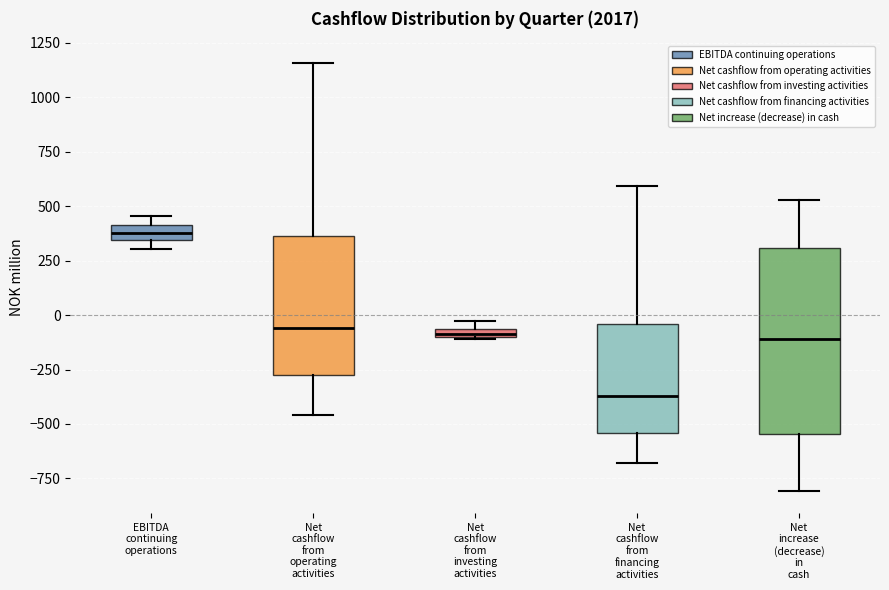

Where is the upper edge of the box for Net cashflow from financing activities on the y-axis? The values are not printed on the chart, so give them approximately, as read against the axis.

-50